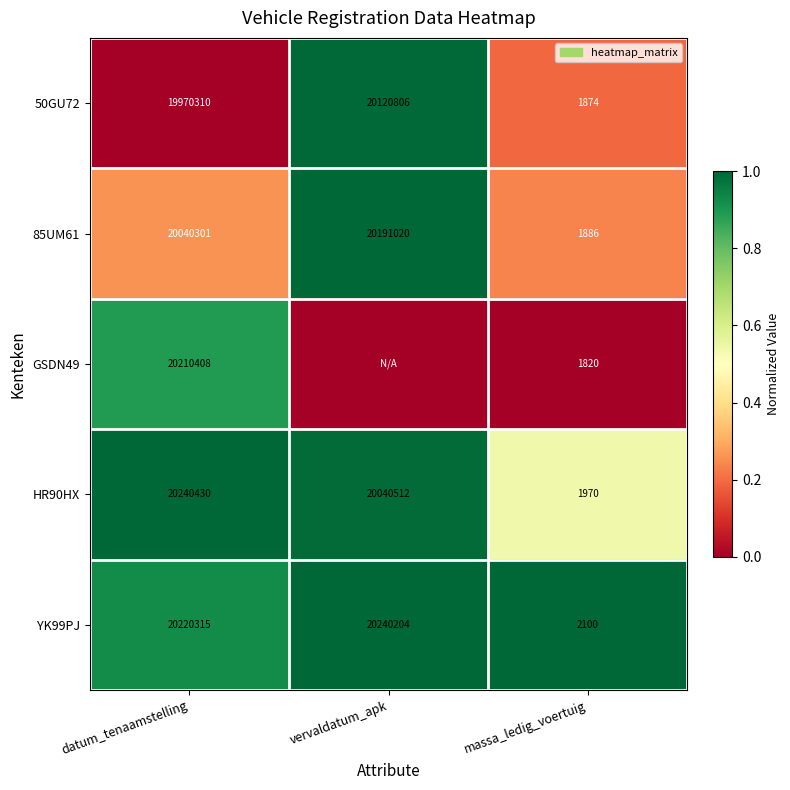

What is the highest value of the 85UM61 series?

20191020